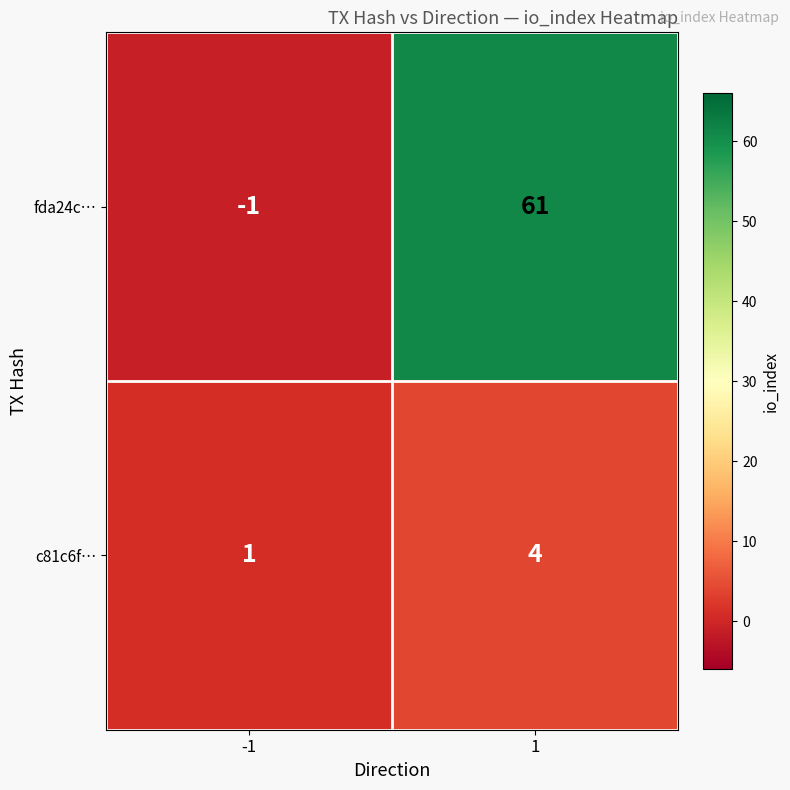

Which series changed the most between -1 and 1?

fda24c…